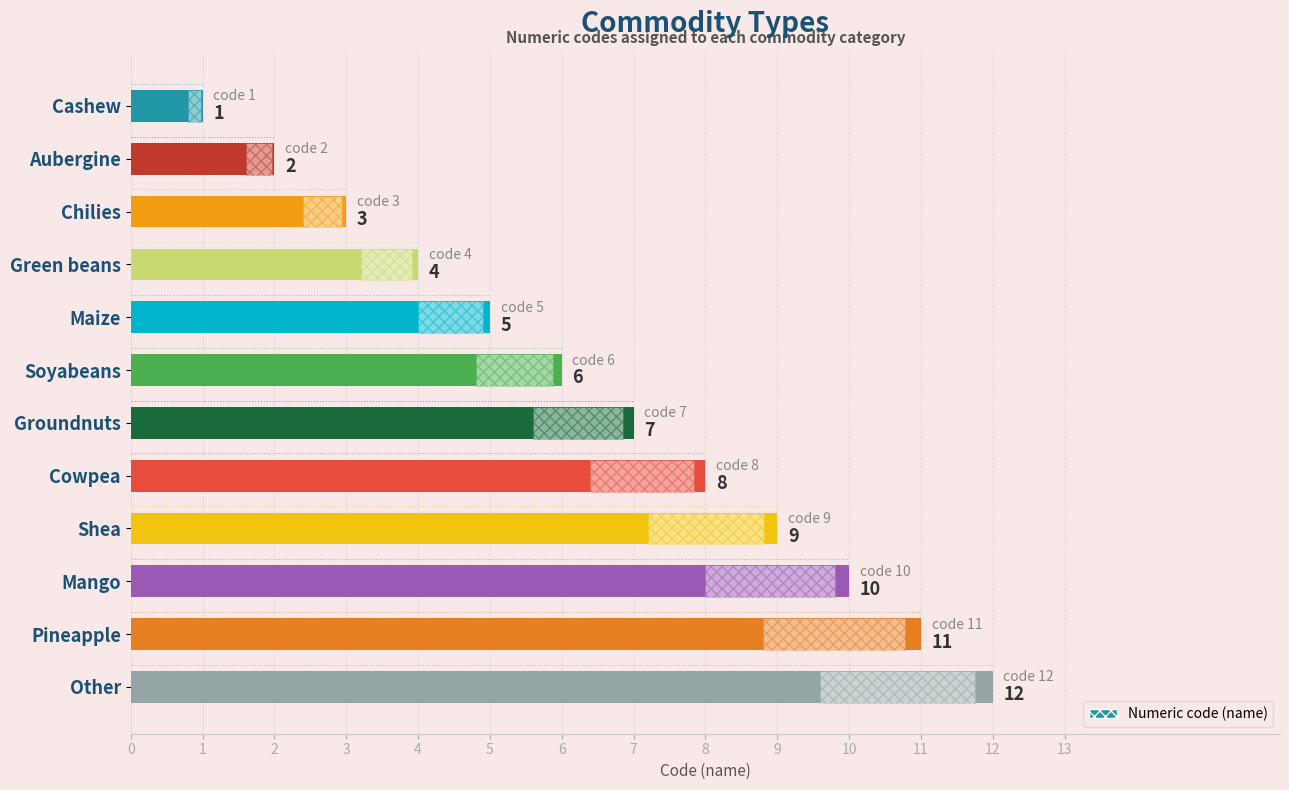

True or false: the data shows 1 at Cashew.

True